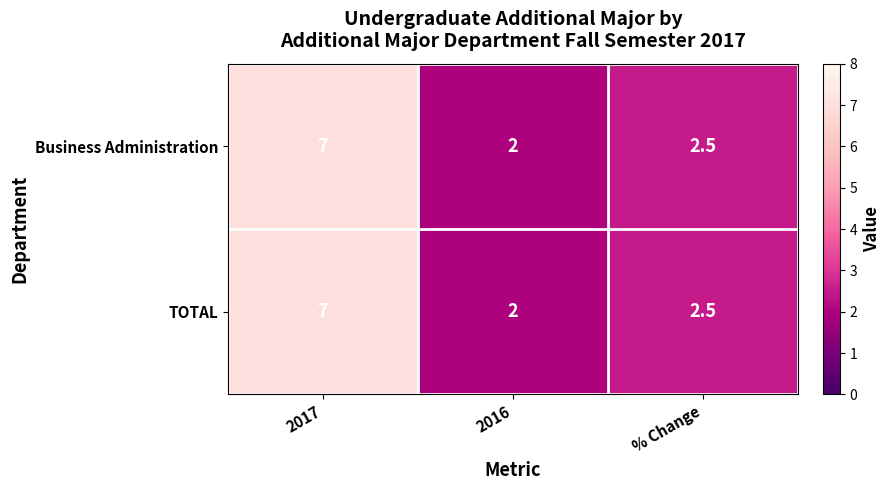

At which category is the sum across all series the highest?

2017